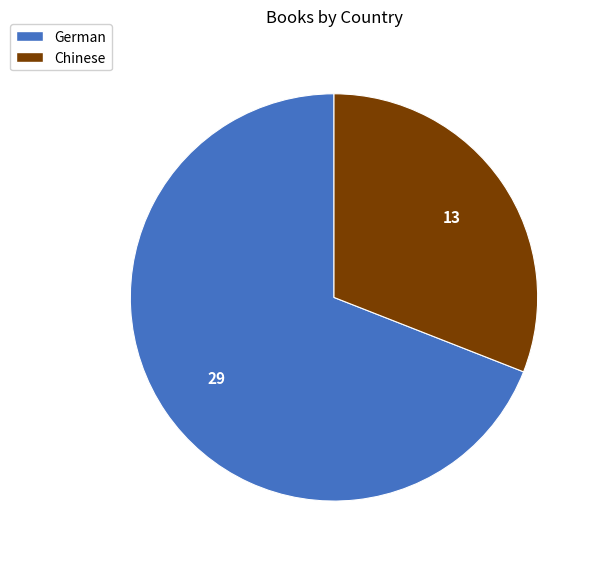

Which category accounts for the majority?

German